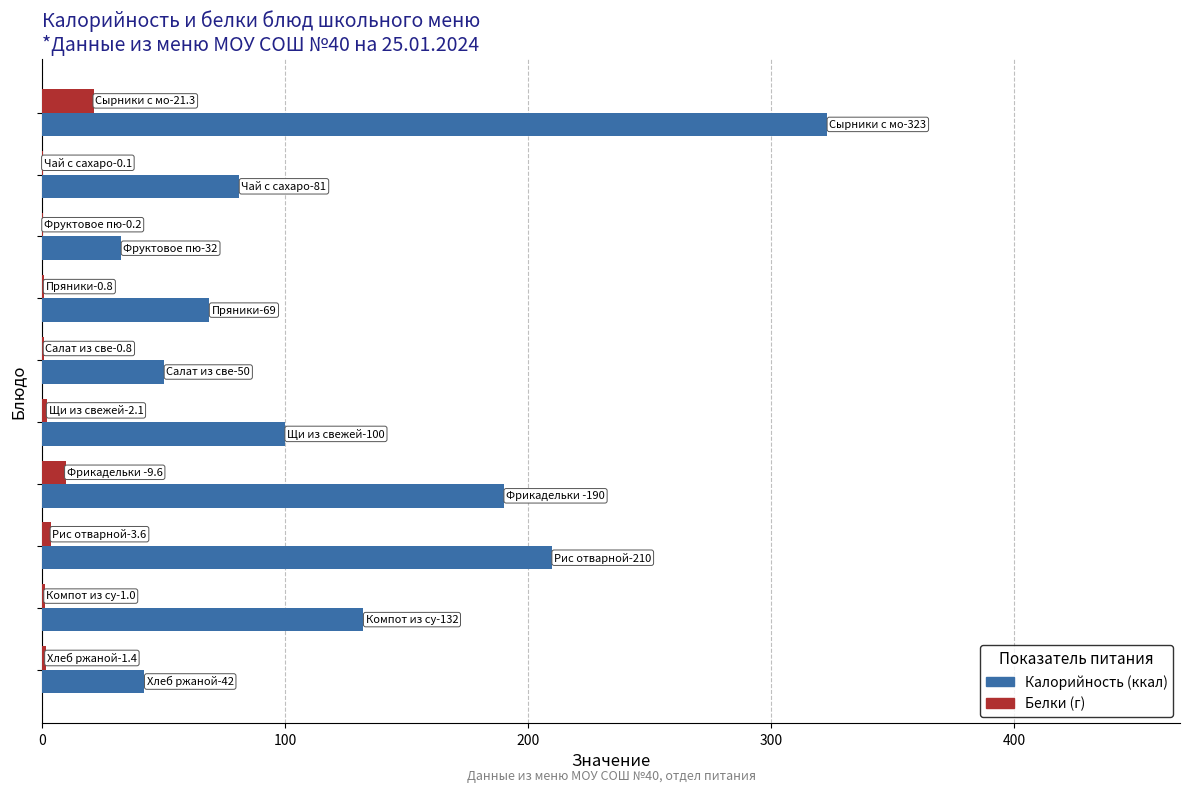

What is the maximum value shown in the chart?

323.0